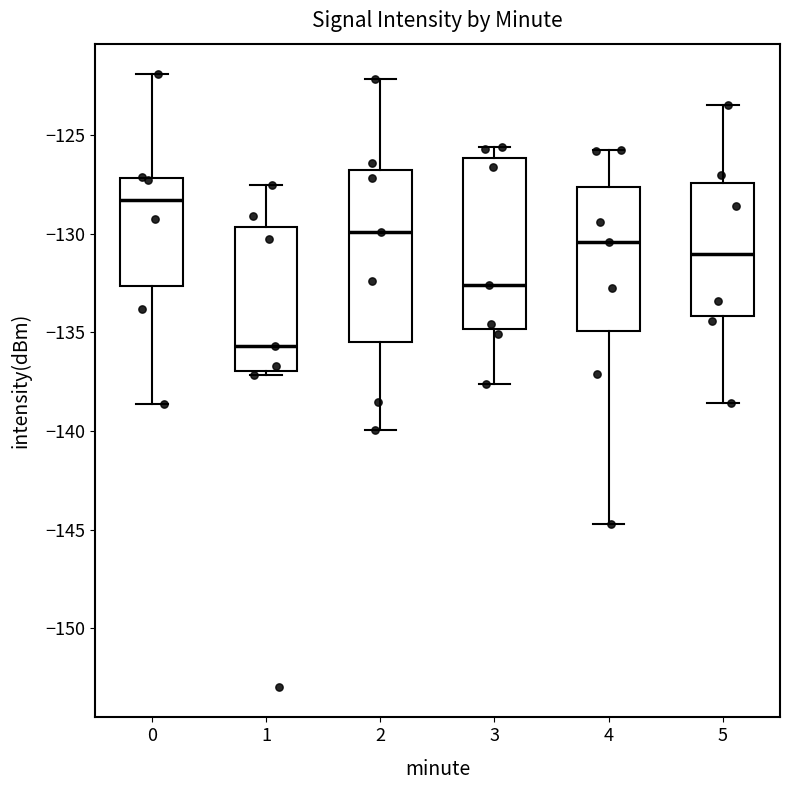

Reading left to right, read every box against the y-axis: the position of its median line, the range the box covers, and the ends of its whiskers. The values are not printed on the chart, so give them approximately, as read against the axis.

0: median -128.5, box -132.5 to -127.0, whiskers -138.5 to -122.0
1: median -135.5, box -137.0 to -129.5, whiskers -137.0 (just below the box's lower edge) to -127.5
2: median -130.0, box -135.5 to -127.0, whiskers -140.0 to -122.0
3: median -132.5, box -135.0 to -126.0, whiskers -137.5 to -125.5
4: median -130.5, box -135.0 to -127.5, whiskers -144.5 to -126.0
5: median -131.0, box -134.0 to -127.5, whiskers -138.5 to -123.5